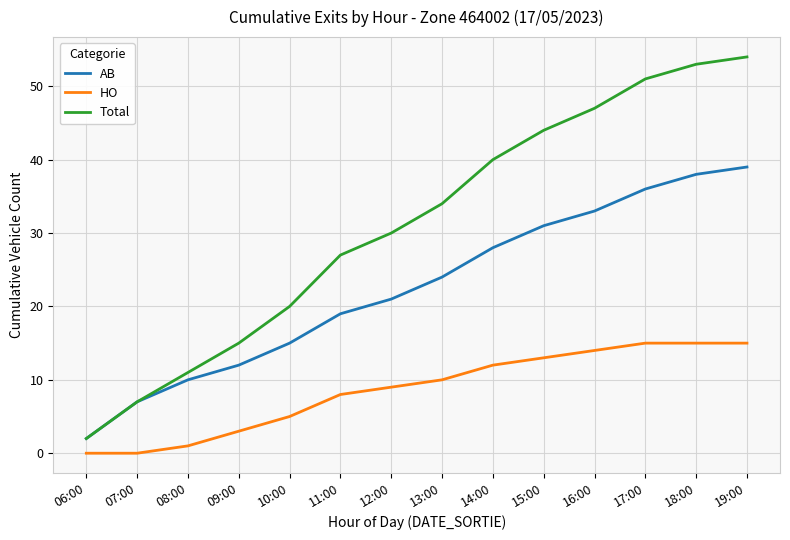

At which label does AB reach its peak?

19:00